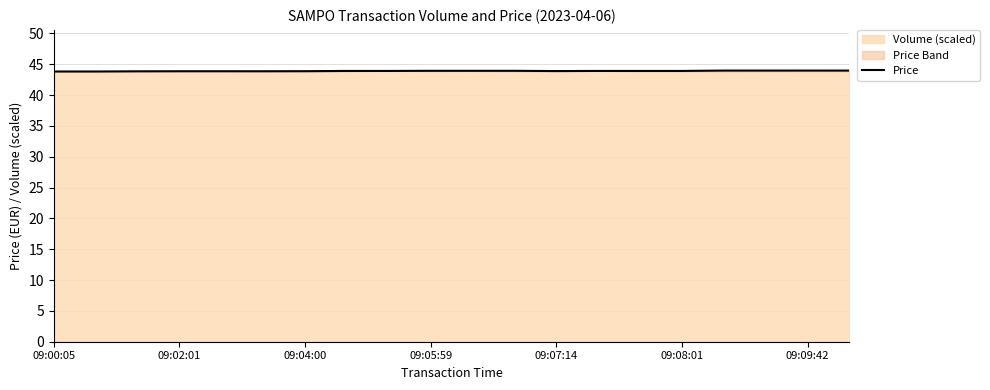

What is the minimum value shown in the chart?

43.8